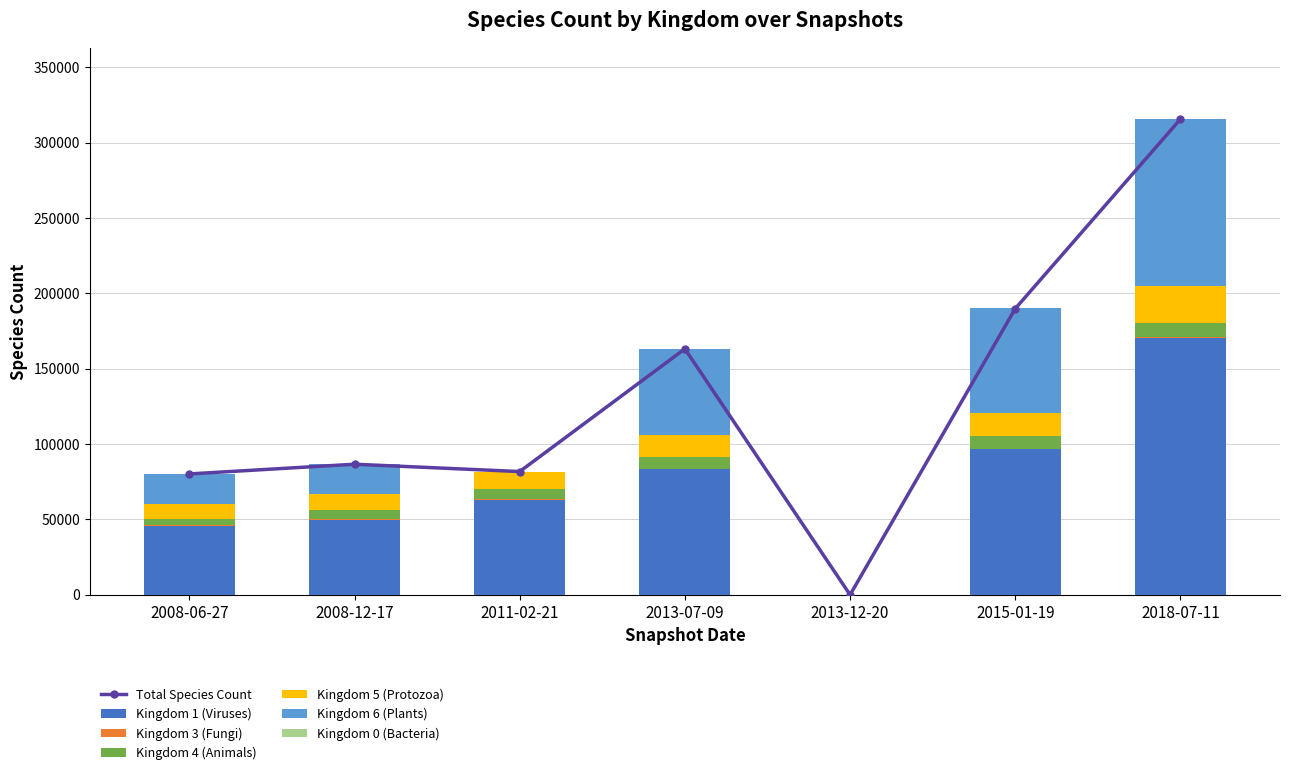

How many values in the Kingdom 5 (Protozoa) series are below 11607?

3